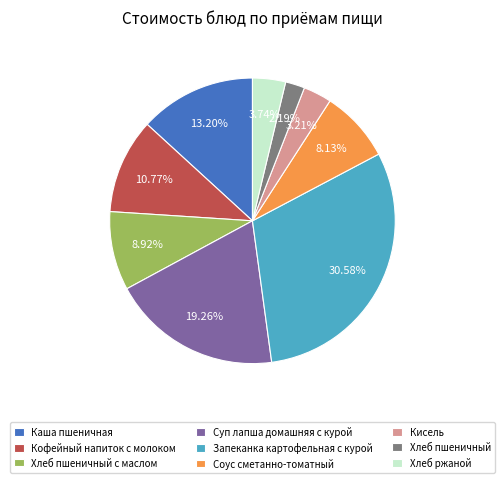

Which category has the smallest portion of the pie?

Хлеб пшеничный